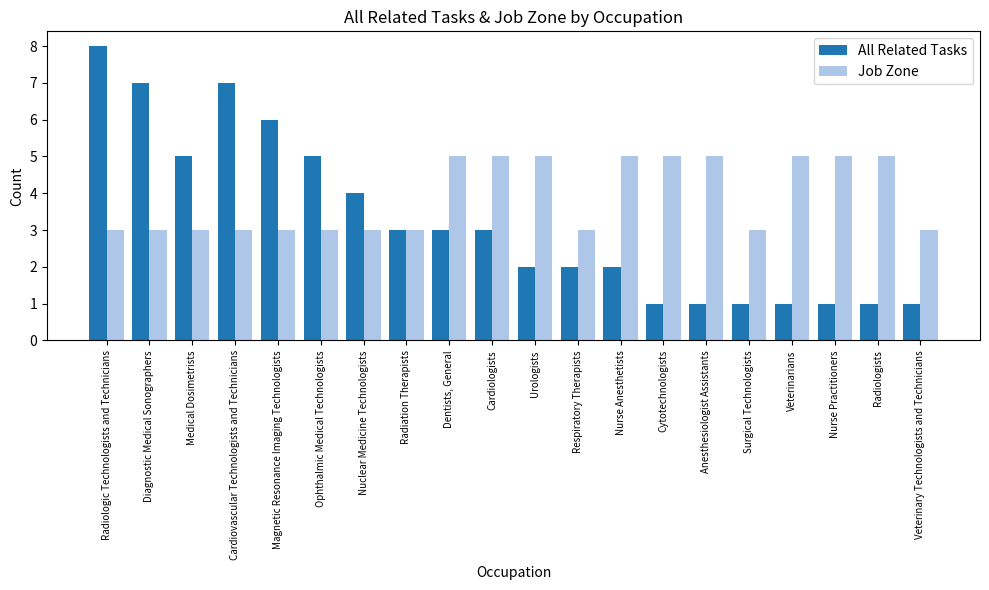

List the series in order of their overall mean, lowest first.

All Related Tasks, Job Zone